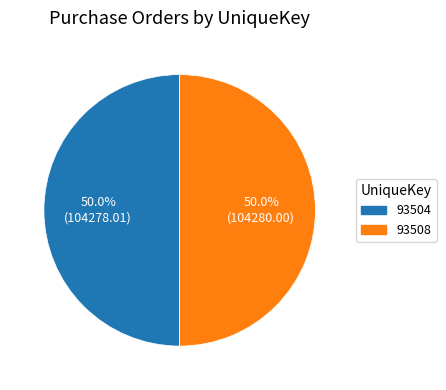

What is the ratio of the value at 93504 to the value at 93508?

1.0